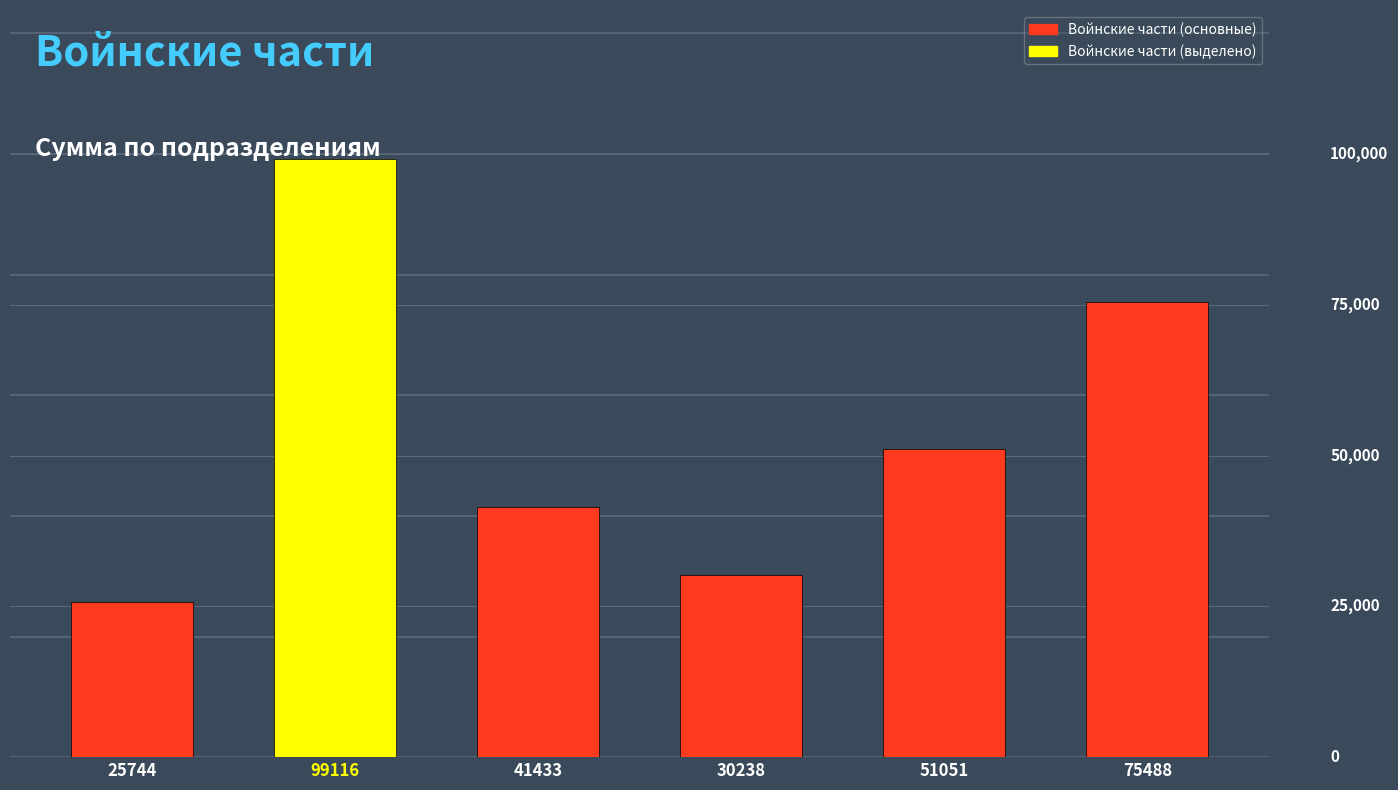

Does the chart contain any negative values?

No